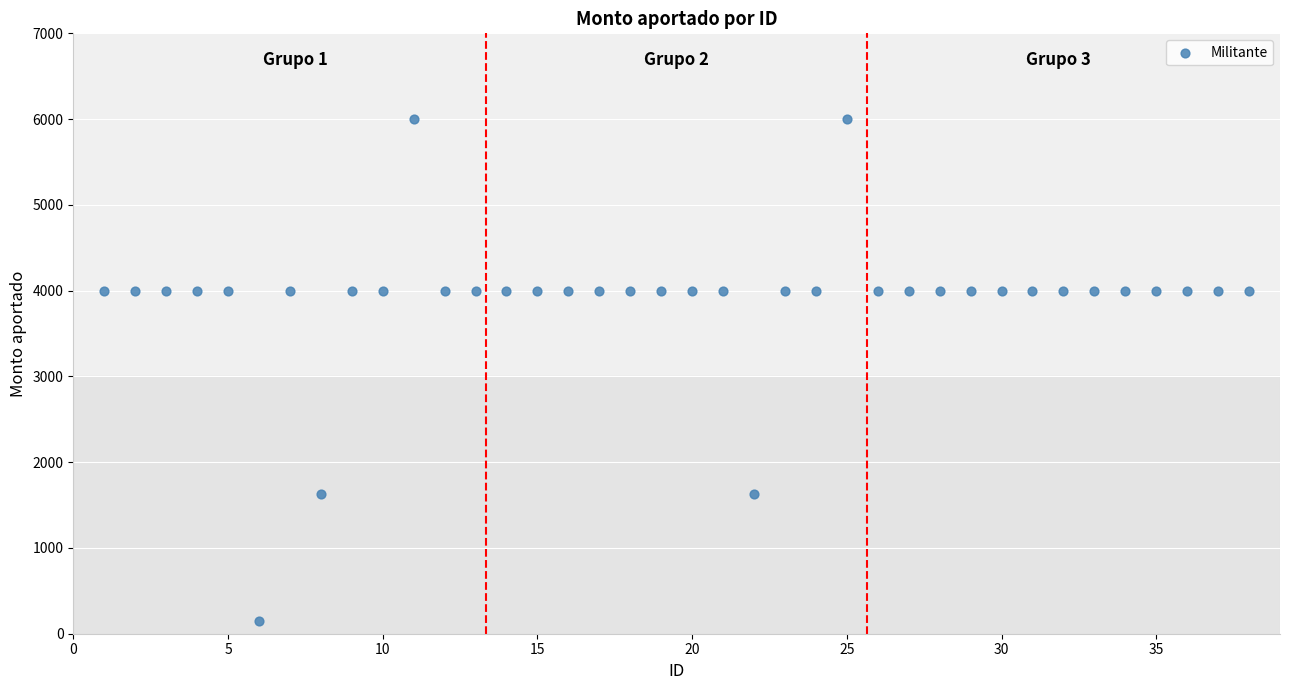

What is the range of X values (max minus min)?

37